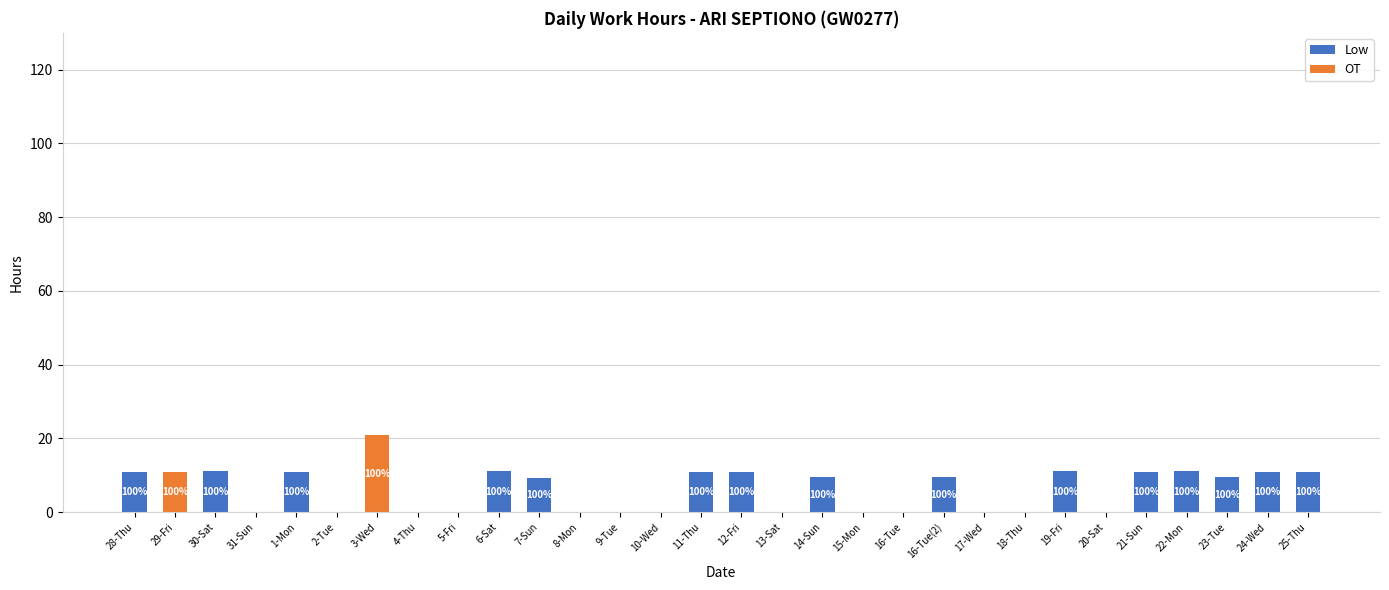

Are the bars horizontal?

No